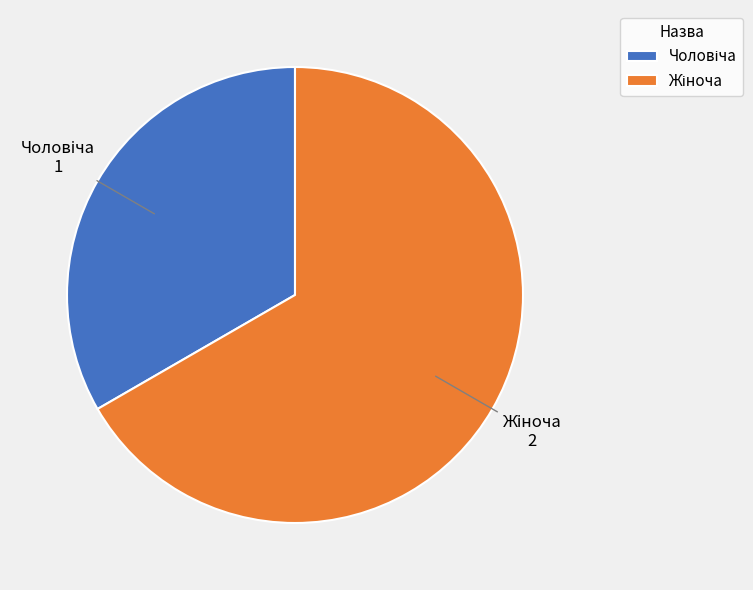

Is there any slice that represents more than half of the pie?

Yes